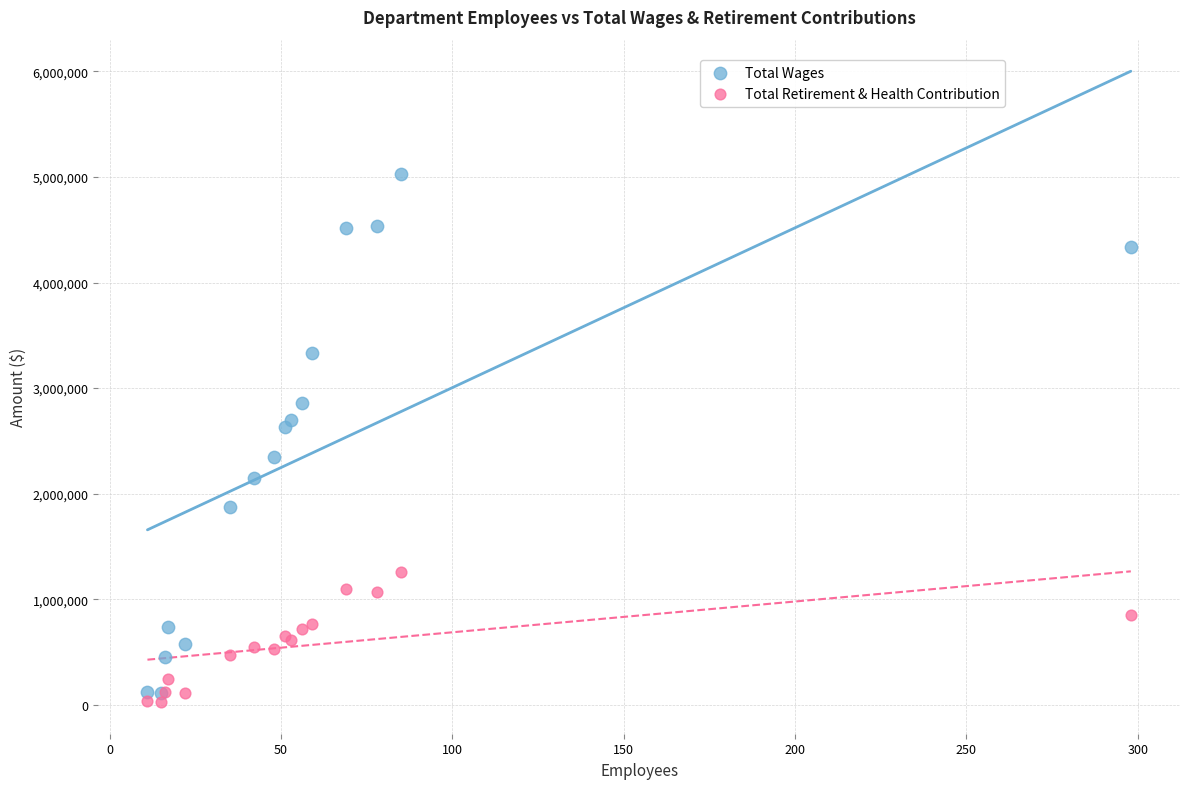

Which series has the widest spread of Y values?

Total Wages